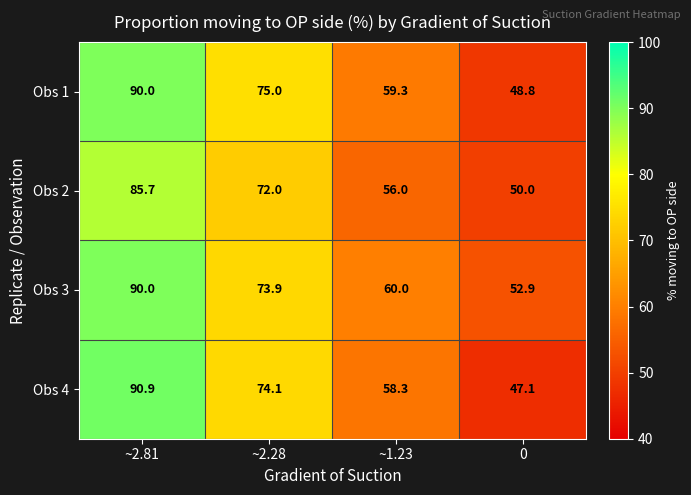

What is the approximate value of Obs 3 at 0?

52.9